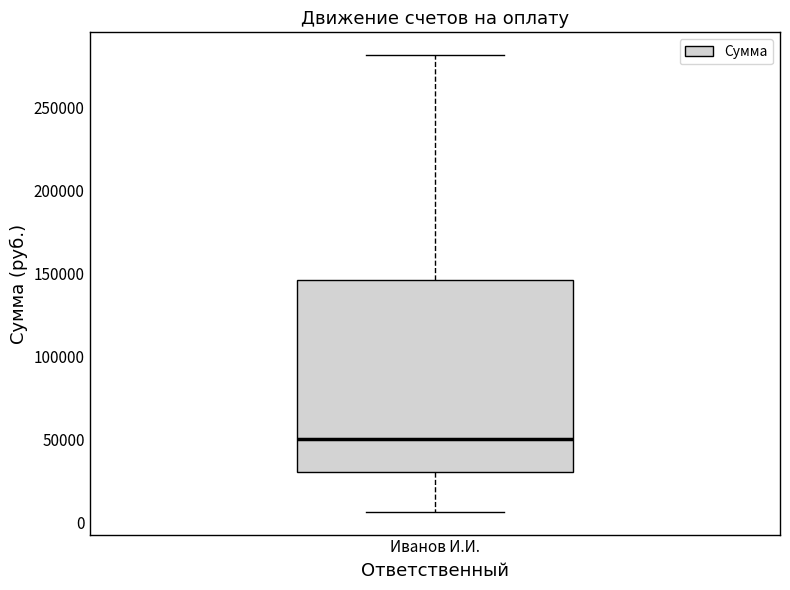

Transcribe this box plot: give where the median line is, the range the box spans, and where the two whiskers end, as read against the y-axis. The values are not printed on the chart, so give them approximately, as read against the axis.

median 50000, box 30000 to 145000, whiskers 5000 to 280000